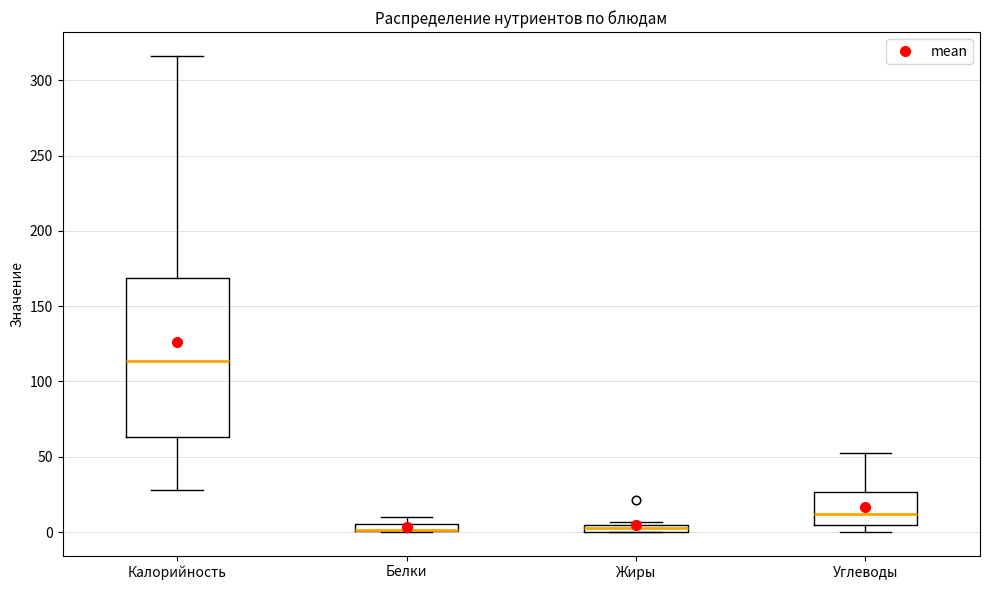

Which box is the tallest, from its lower edge to its upper edge?

Калорийность